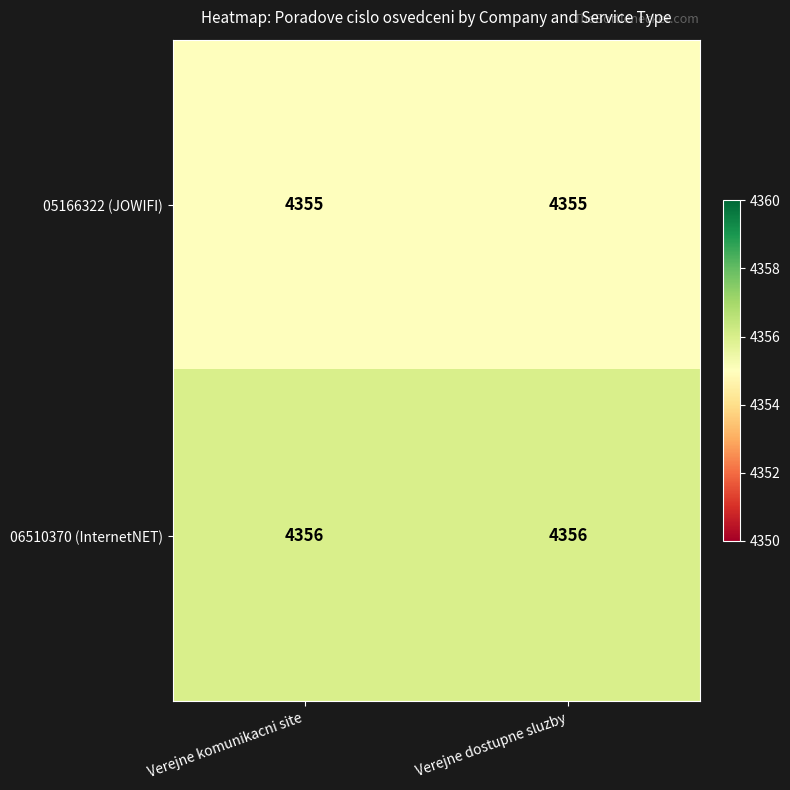

The 06510370 (InternetNET) series shows 4356 at Verejne dostupne sluzby. True or false?

True